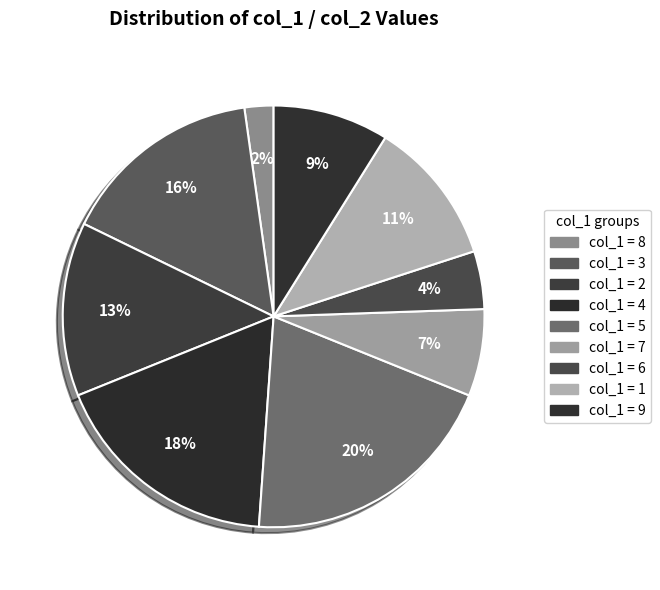

To the nearest percent, what is the average slice percentage?

11%